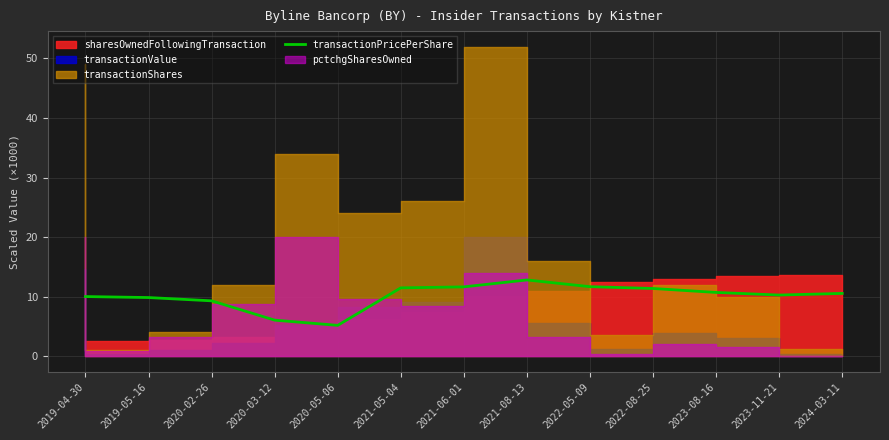

Between 2020-02-26 and 2022-05-09, which is larger?

2022-05-09